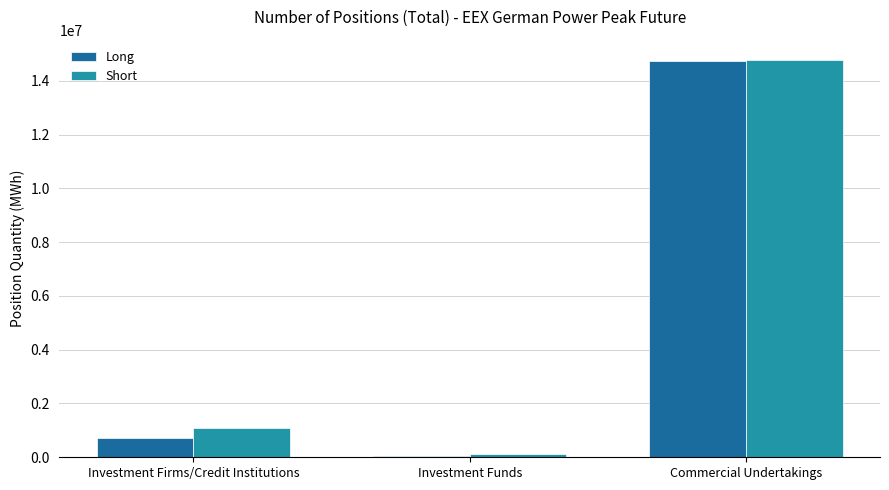

What is the sum of all Long values?

15492864